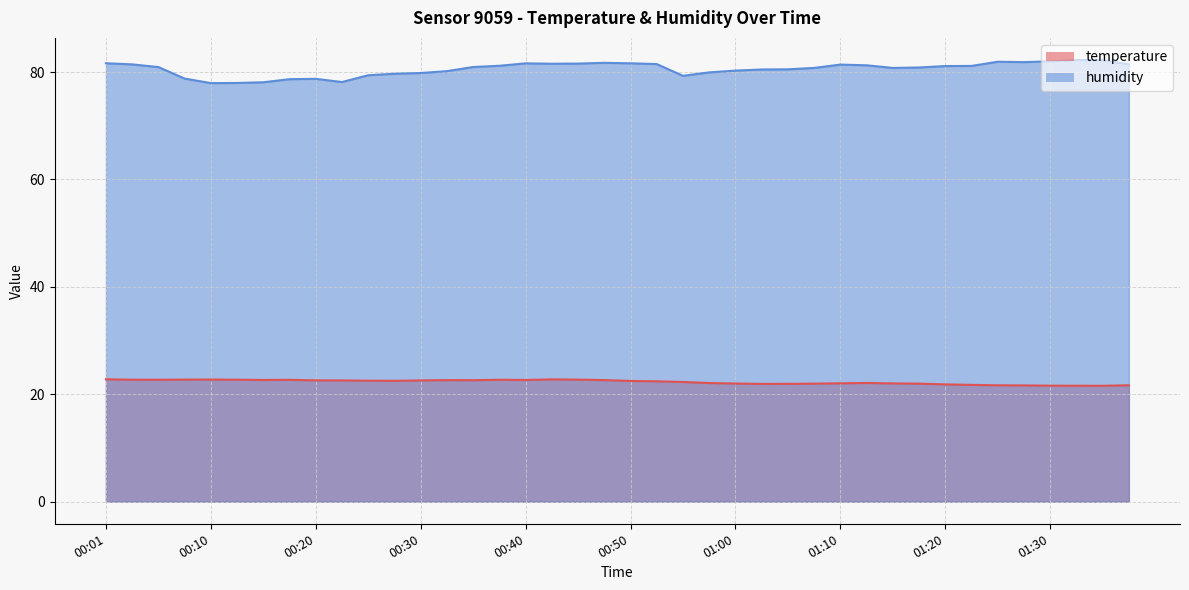

What is the total value across all series at 00:23?

100.7